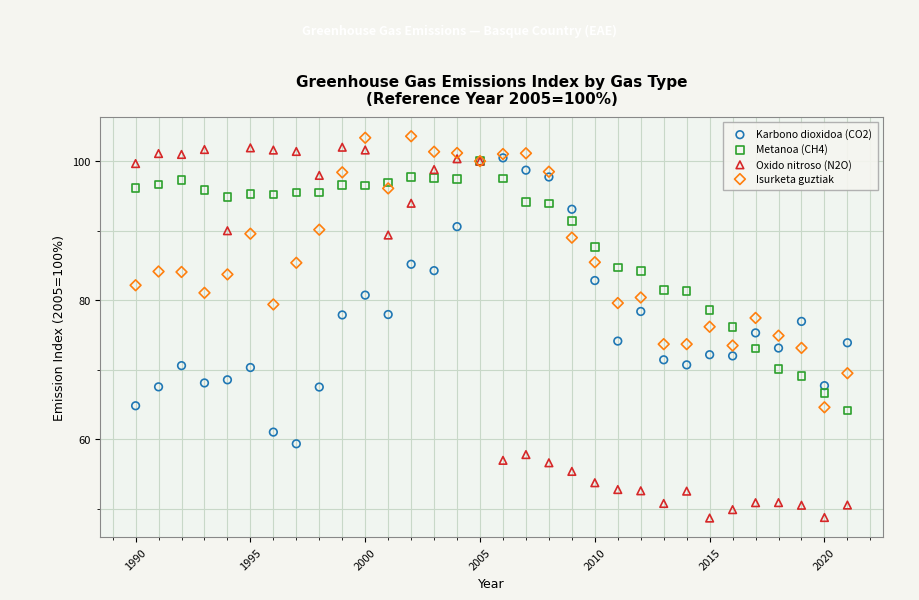

Which series reaches the minimum Y coordinate?

Oxido nitroso (N2O)